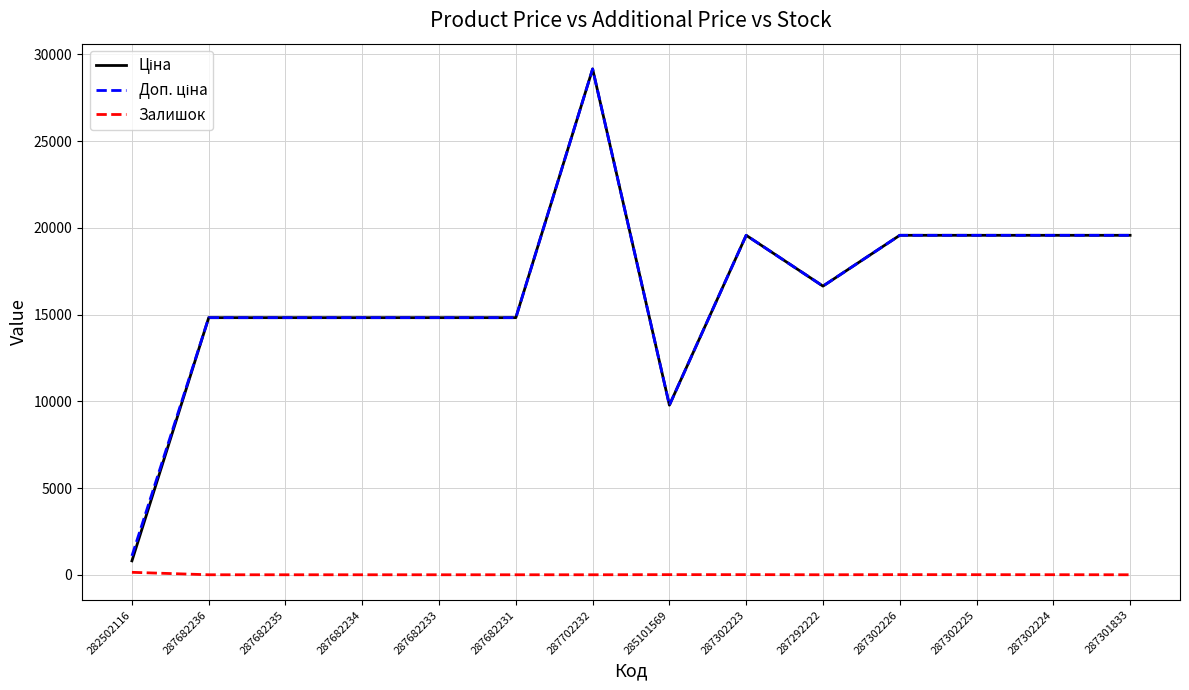

What is the total value across all series at 287682235?

29635.2